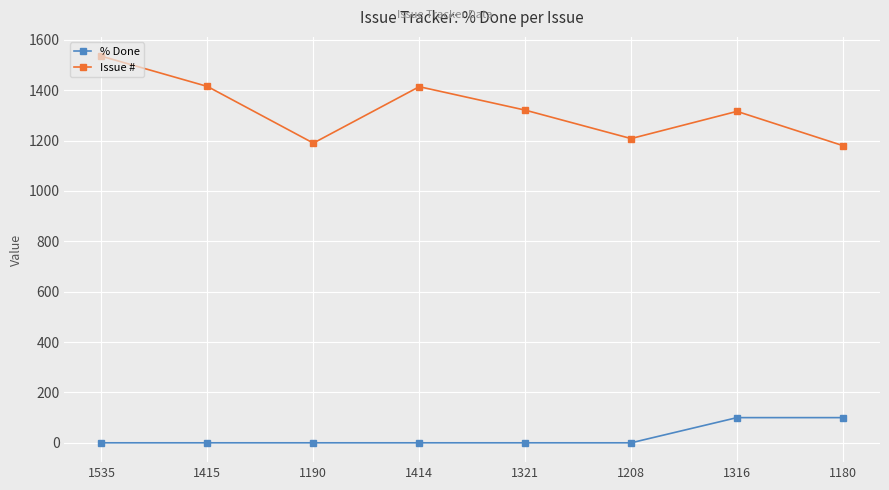

List the series in order of their overall mean, highest first.

Issue #, % Done